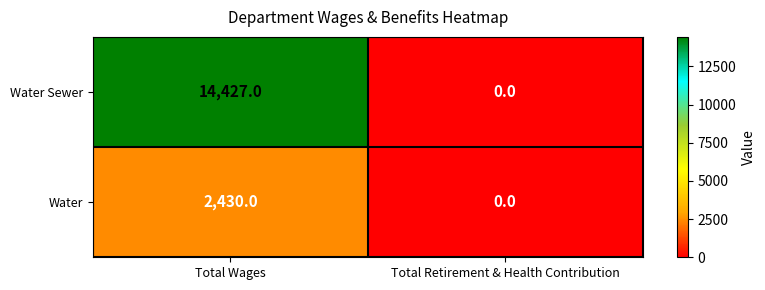

Reading right to left, list all the values displayed in this chart.

Water Sewer: Total Retirement & Health Contribution=0	Total Wages=14427
Water: Total Retirement & Health Contribution=0	Total Wages=2430